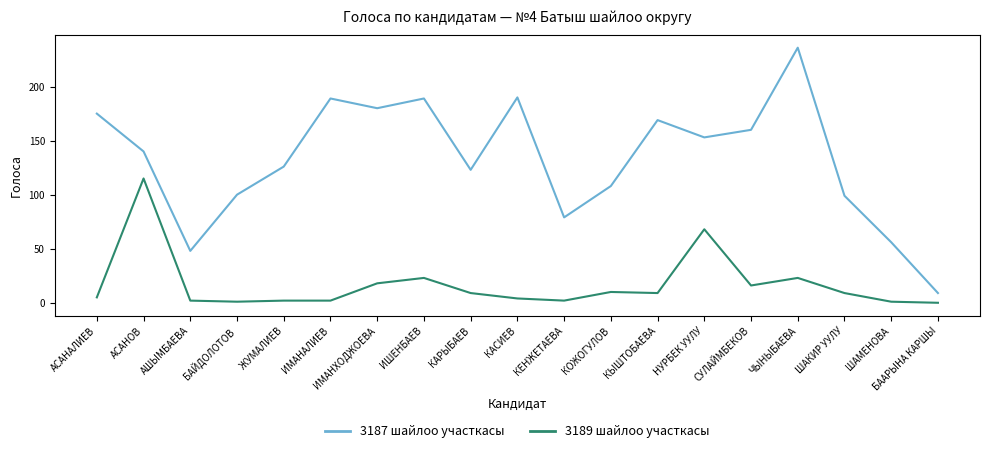

What is the difference between the 3187 шайлоо участкасы values at БААРЫНА КАРШЫ and ШАКИР УУЛУ?

90